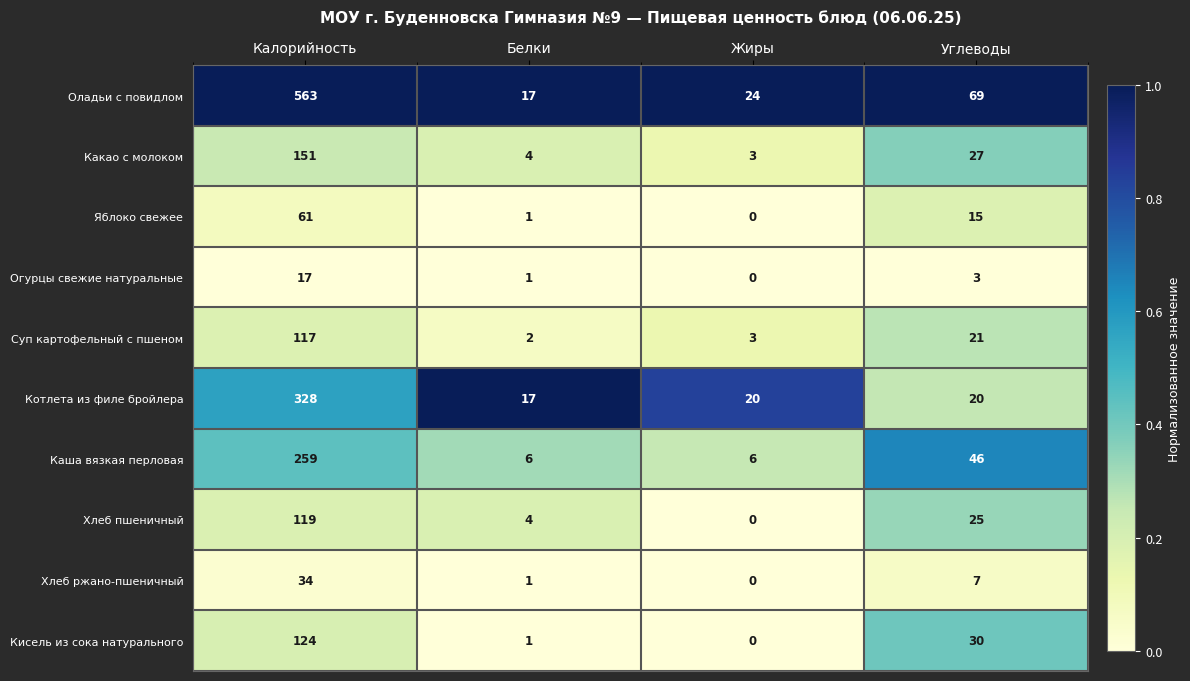

What is the highest value of the Котлета из филе бройлера series?

328